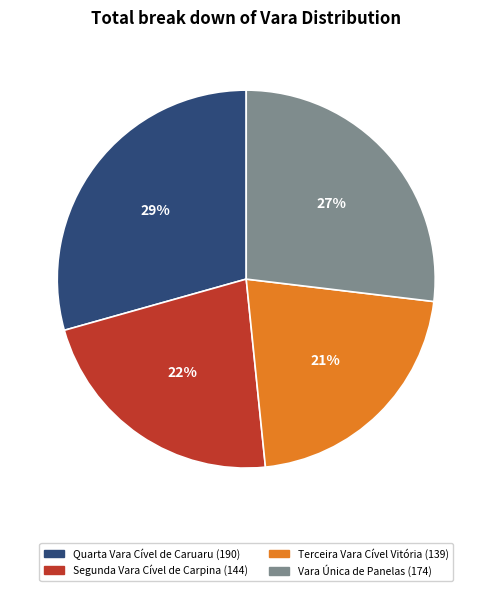

To the nearest percent, what is the difference between the largest and smallest slice percentages?

8%